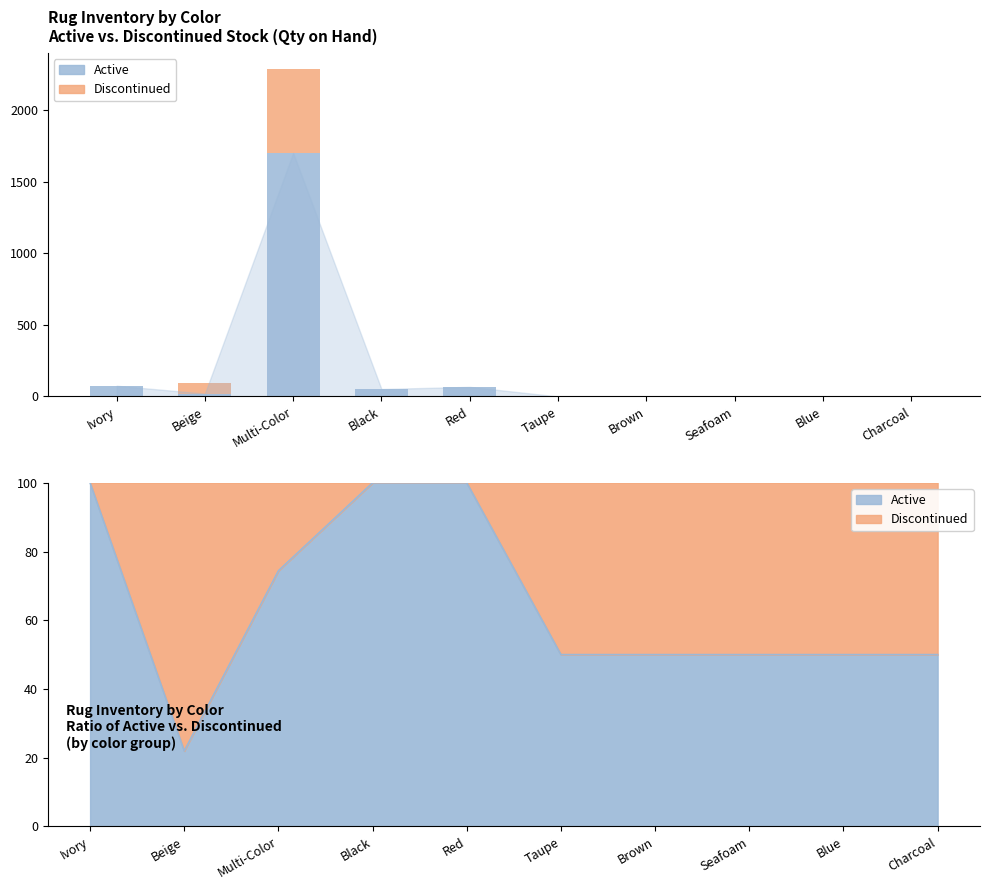

What is the difference between the maximum and second lowest values in the Active series?

1701